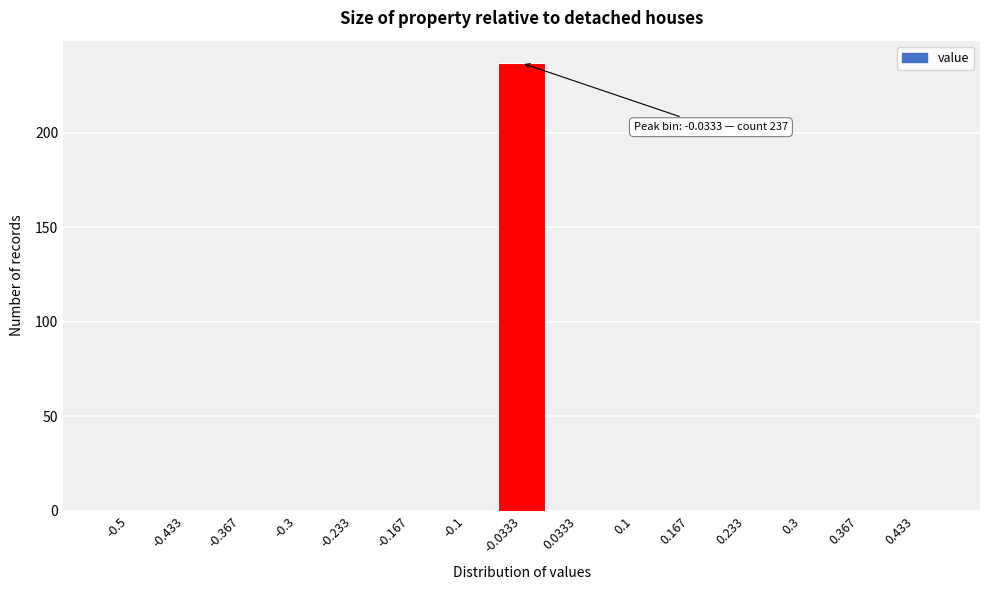

Reading right to left, list all the values displayed in this chart.

0.433=0	0.367=0	0.3=0	0.233=0	0.167=0	0.1=0	0.0333=0	-0.0333=237	-0.1=0	-0.167=0	-0.233=0	-0.3=0	-0.367=0	-0.433=0	-0.5=0